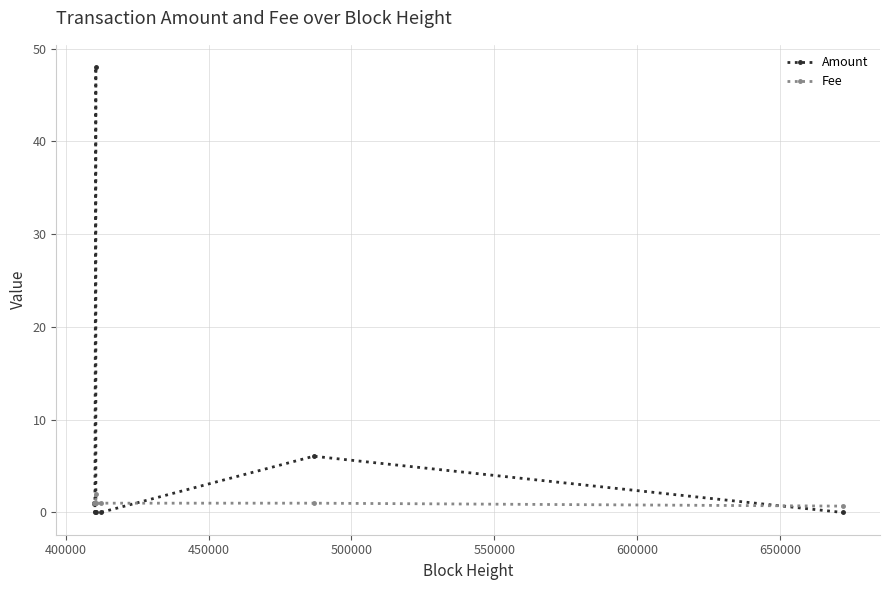

Rank the series by their average value, from highest to lowest.

Amount, Fee